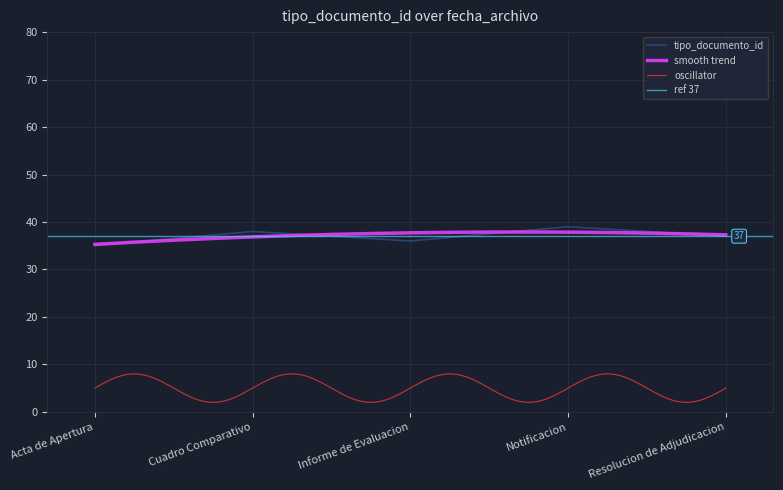

Is it true that tipo_documento_id equals 38 at Cuadro Comparativo?

True